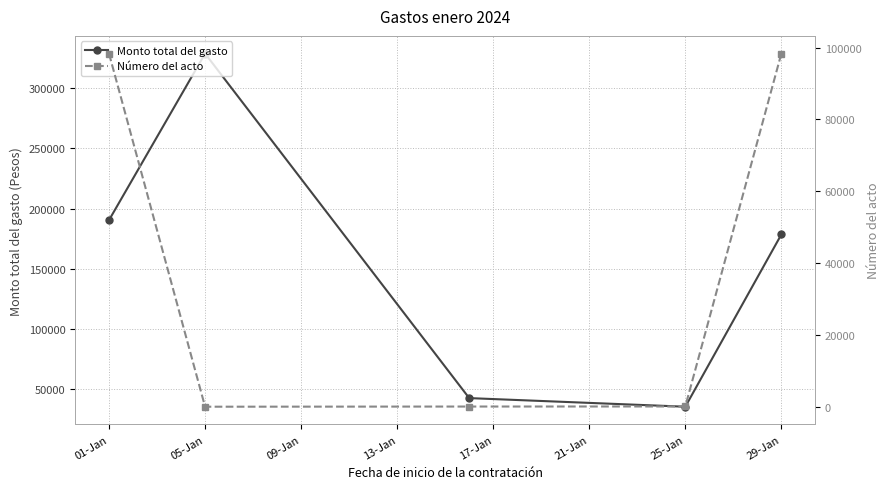

How many lines are shown in the chart?

2